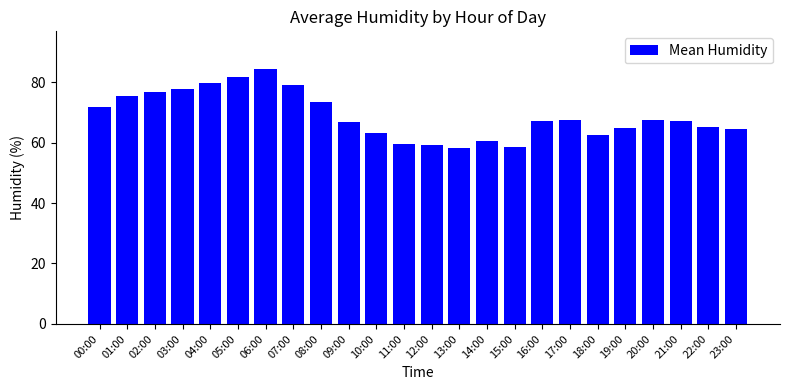

How many data points does each series have?

24